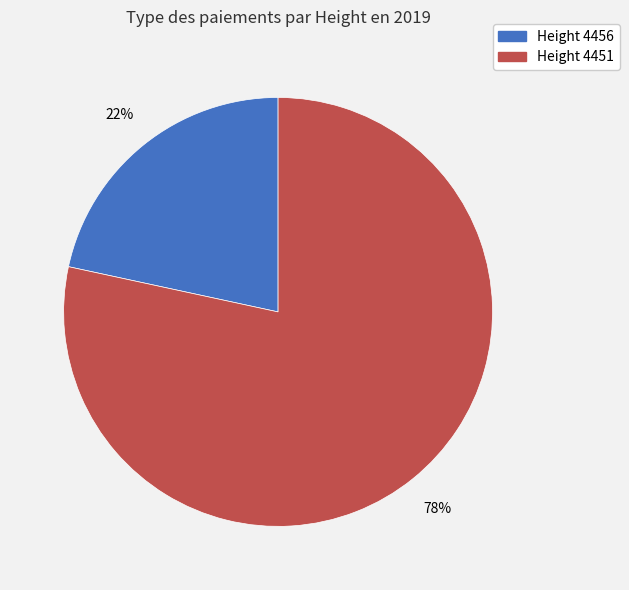

Does any single category account for the majority?

Yes